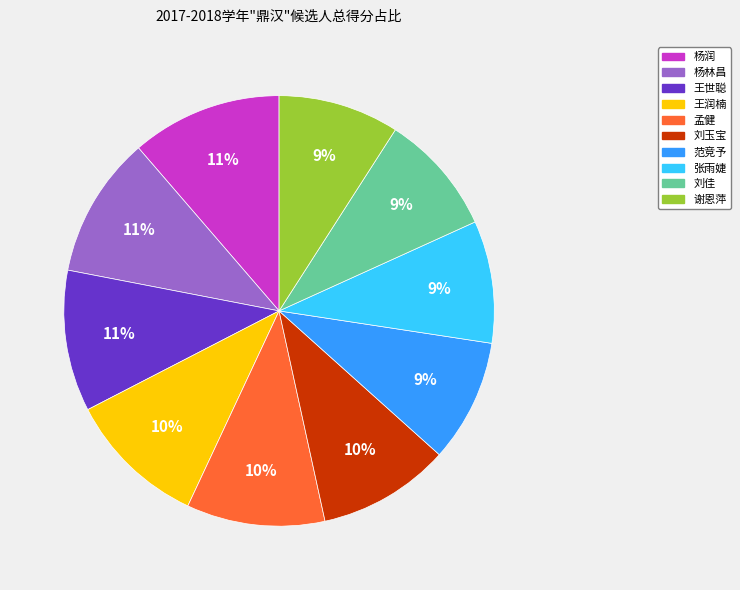

What percentage is the 张雨婕 slice, to the nearest percent?

9%